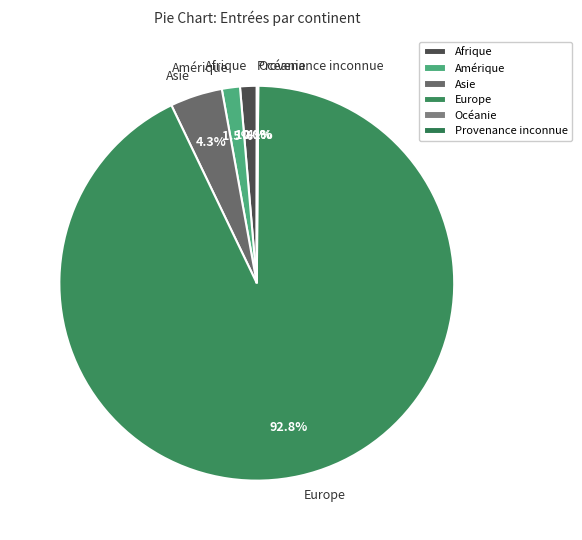

To the nearest percent, what percentage of the pie is Afrique?

1%